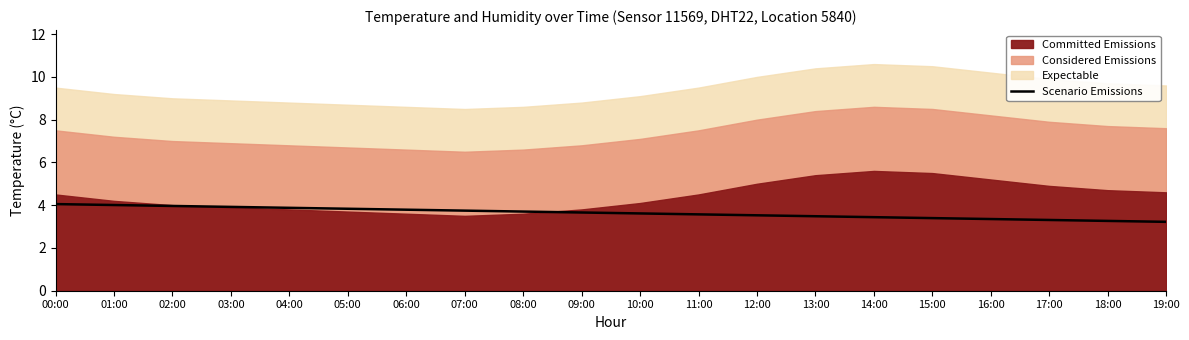

What is the smallest value displayed?

3.2